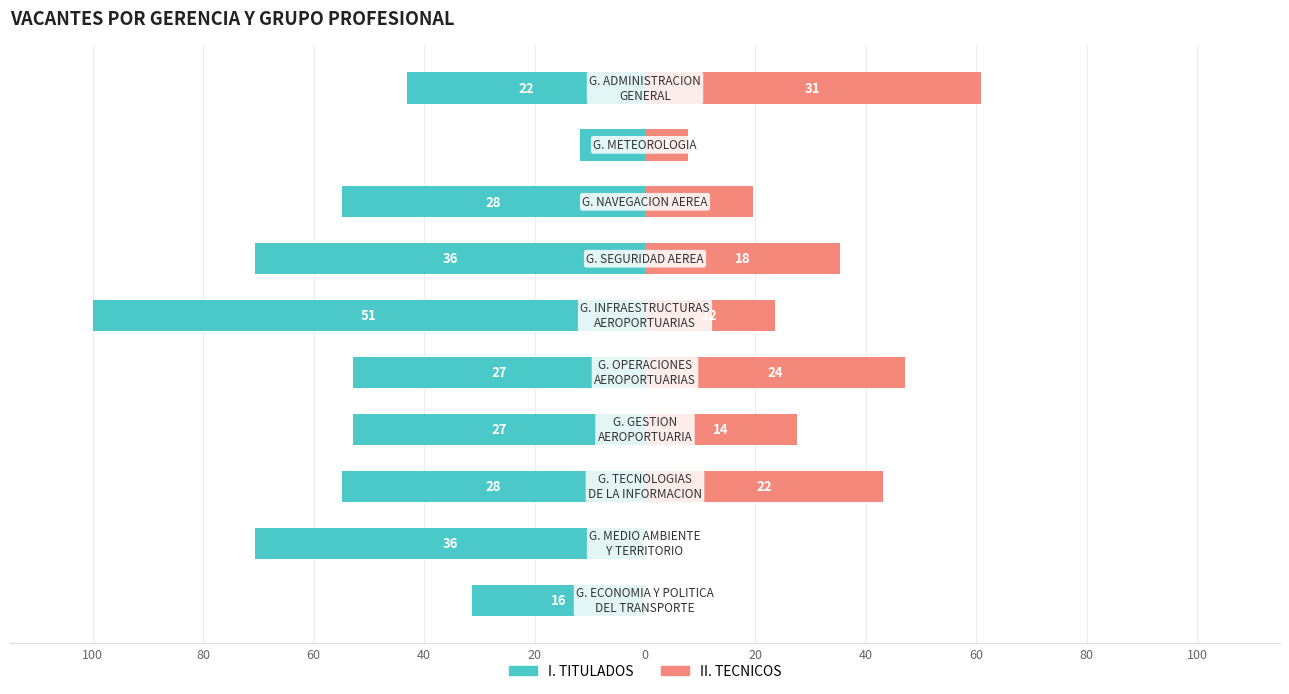

How many groups of bars are there?

10